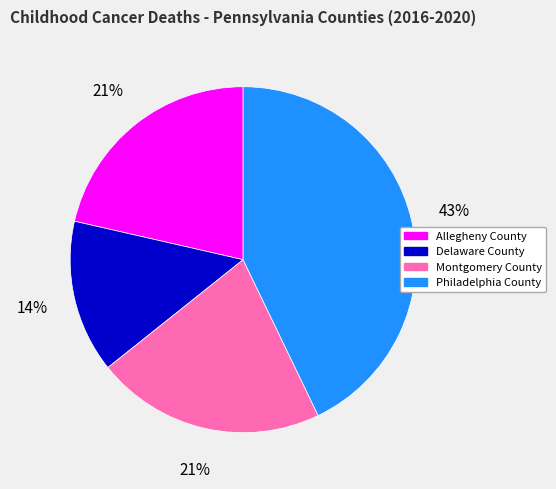

Count the number of slices in the pie.

4